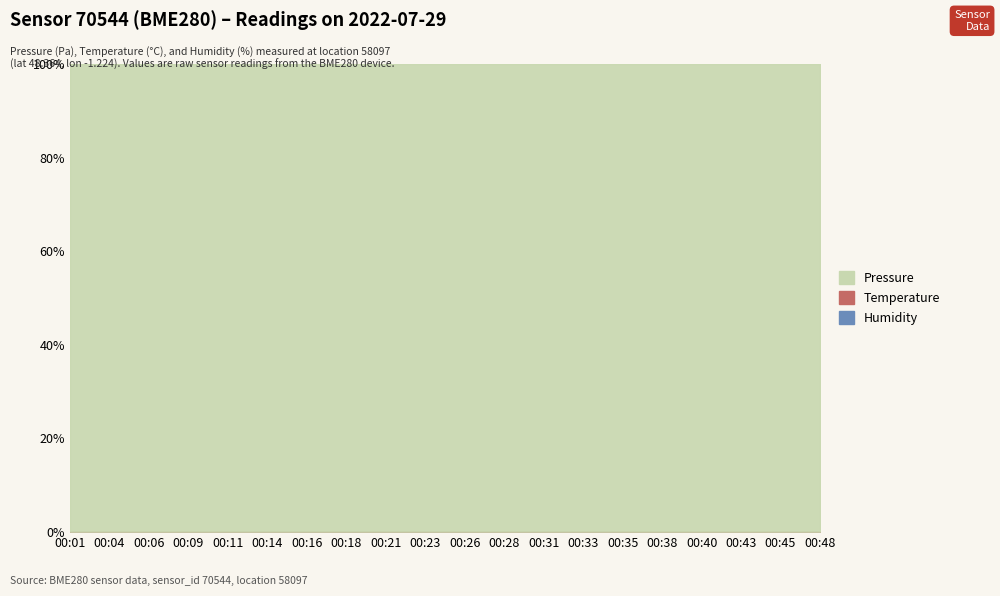

At how many categories does at least one series exceed 12567?

20